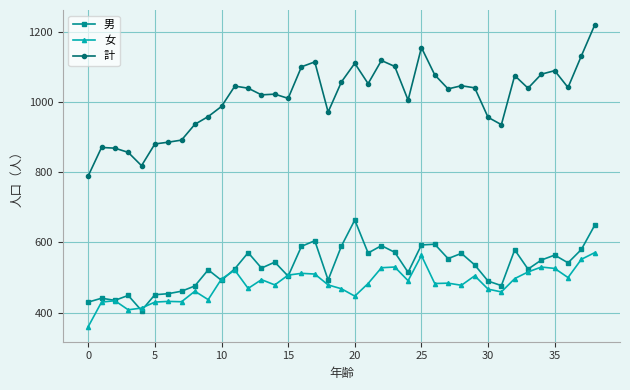

What is the value of the 男 point at the 10th from the left?

522